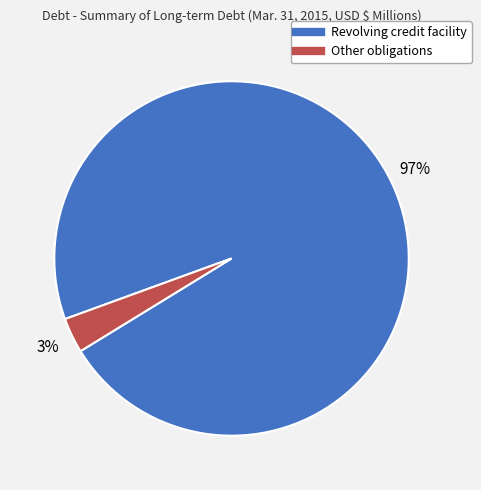

Which slice represents more than half of the pie?

Revolving credit facility